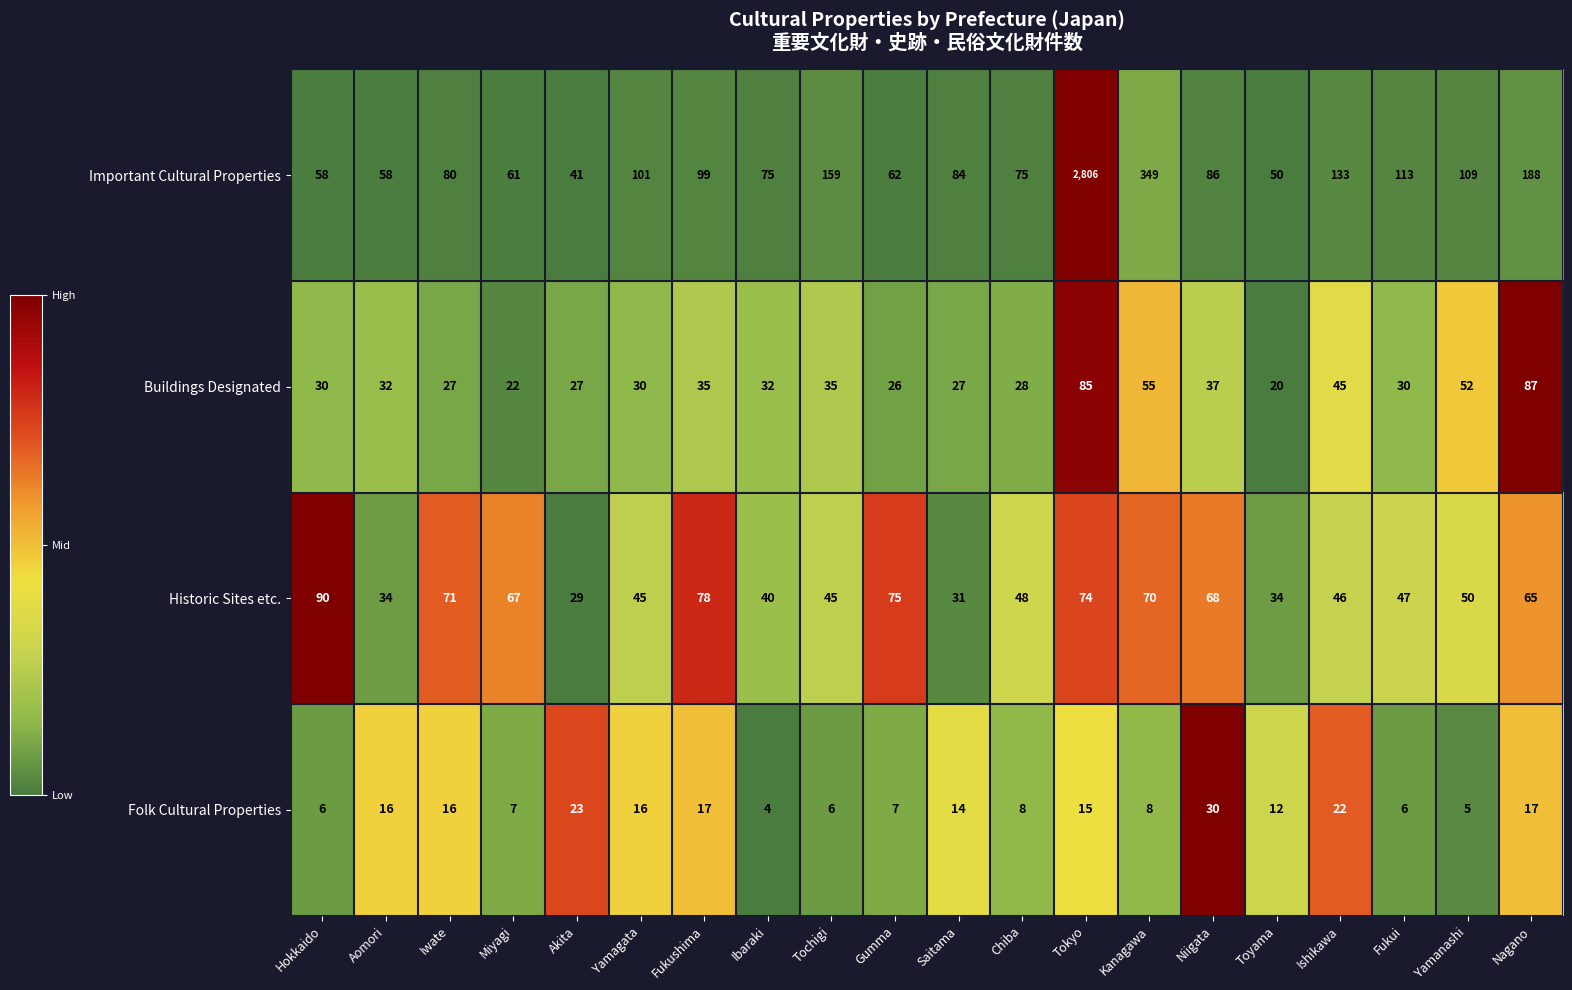

What is the minimum value for Important Cultural Properties?

41